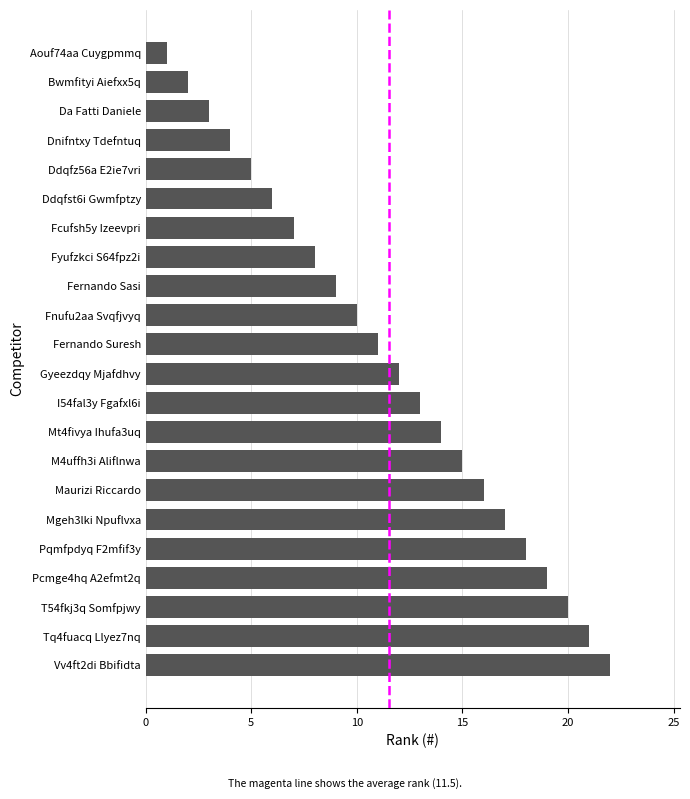

Approximately how many times larger is the value at M4uffh3i Aliflnwa compared to Fyufzkci S64fpz2i?

1.9